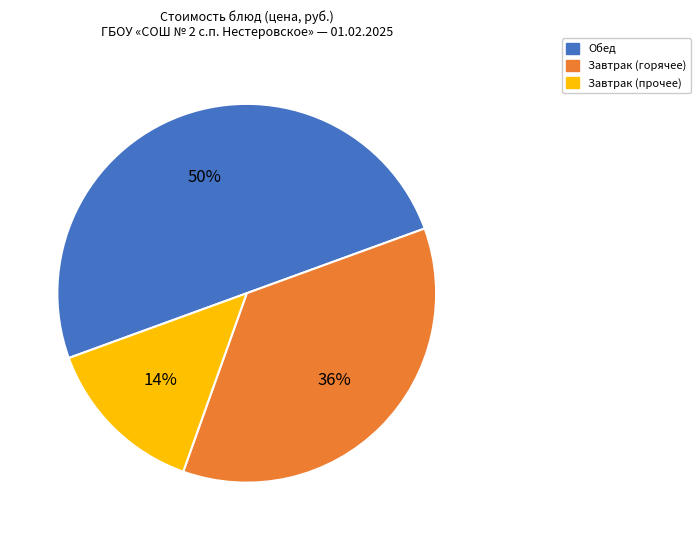

To the nearest percent, what is the difference between the largest and smallest slice percentages?

36%